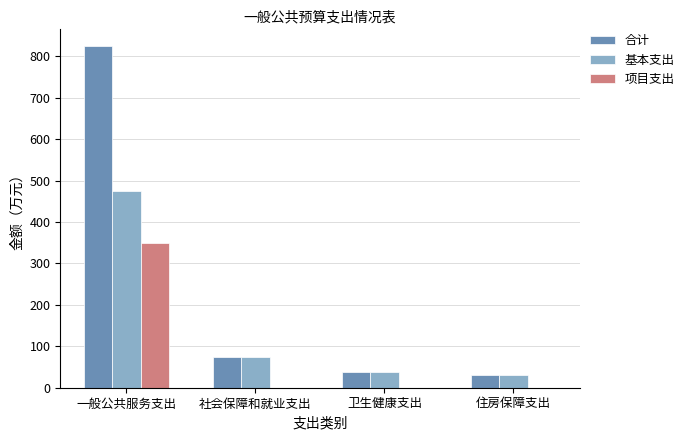

Are the bars horizontal?

No